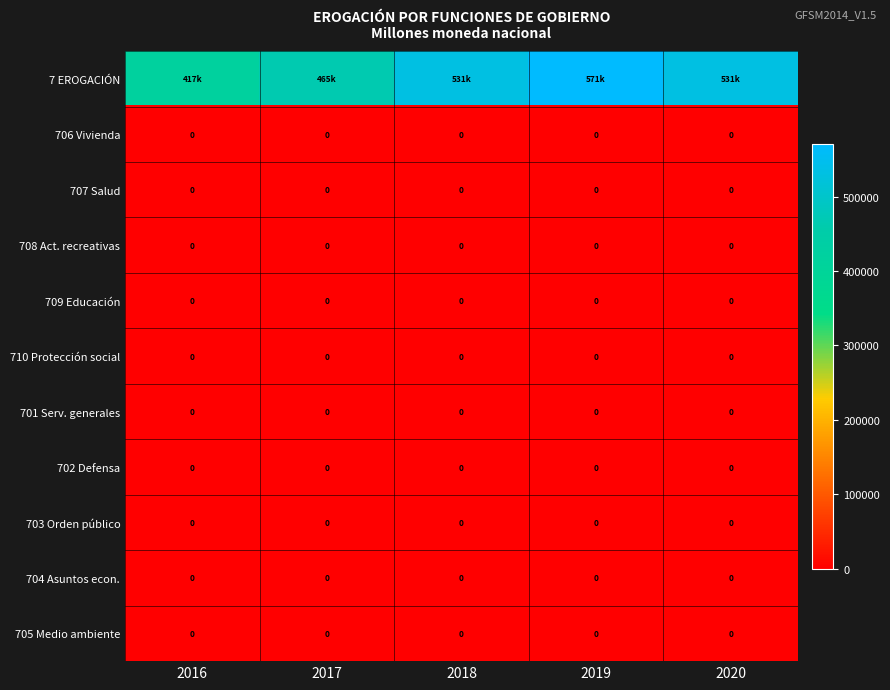

Rank the series at 2018 from highest to lowest value.

7 EROGACIÓN, 706 Vivienda, 707 Salud, 708 Act. recreativas, 709 Educación, 710 Protección social, 701 Serv. generales, 702 Defensa, 703 Orden público, 704 Asuntos econ., 705 Medio ambiente